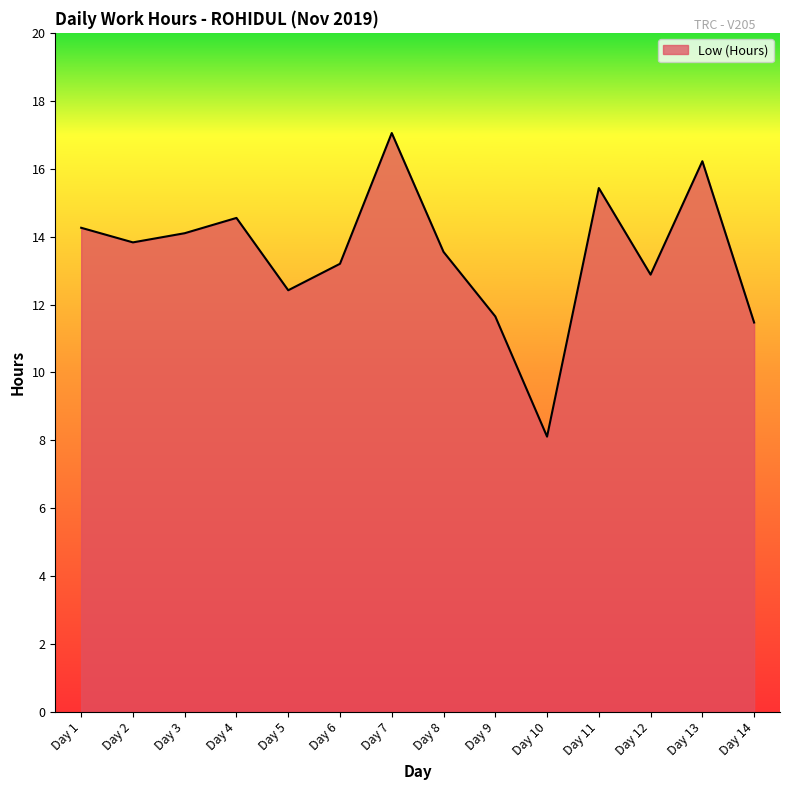

Rank the categories by value from highest to lowest.

Day 7, Day 13, Day 11, Day 4, Day 1, Day 3, Day 2, Day 8, Day 6, Day 12, Day 5, Day 9, Day 14, Day 10